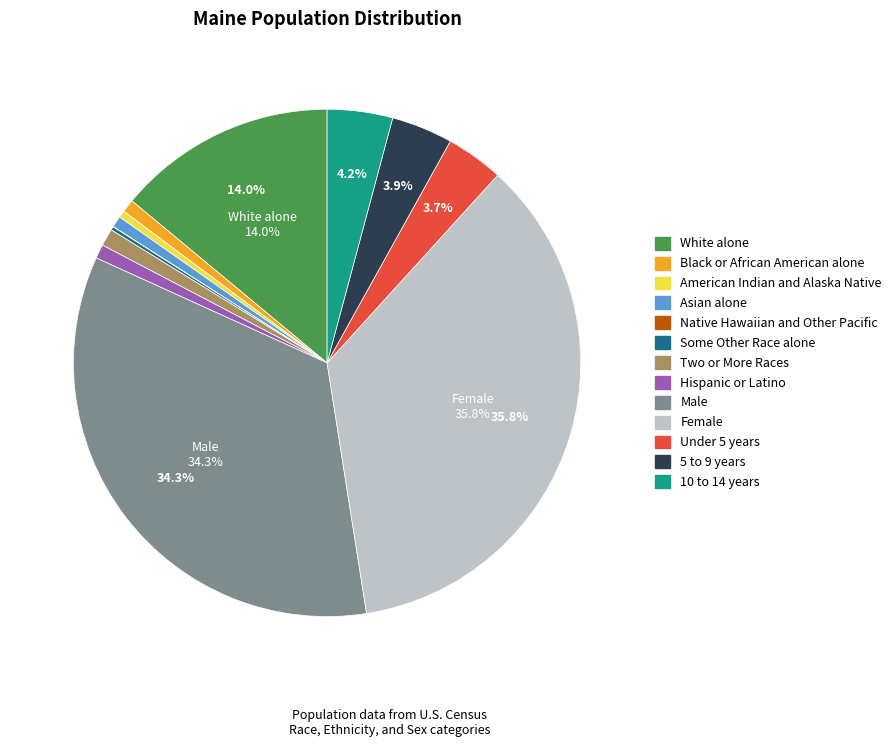

To the nearest percent, what portion does Black or African American alone represent?

1%